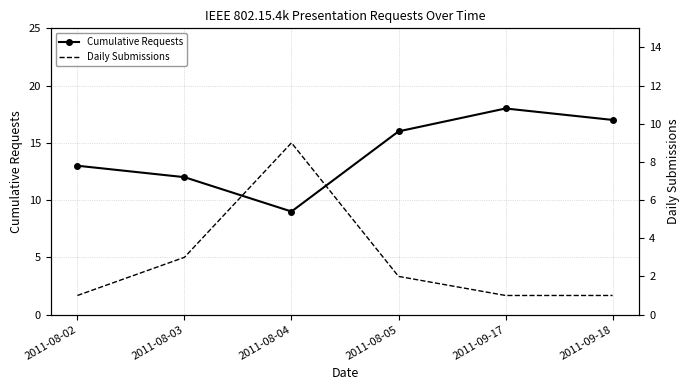

Count the Daily Submissions values in the range 1 to 3.

5